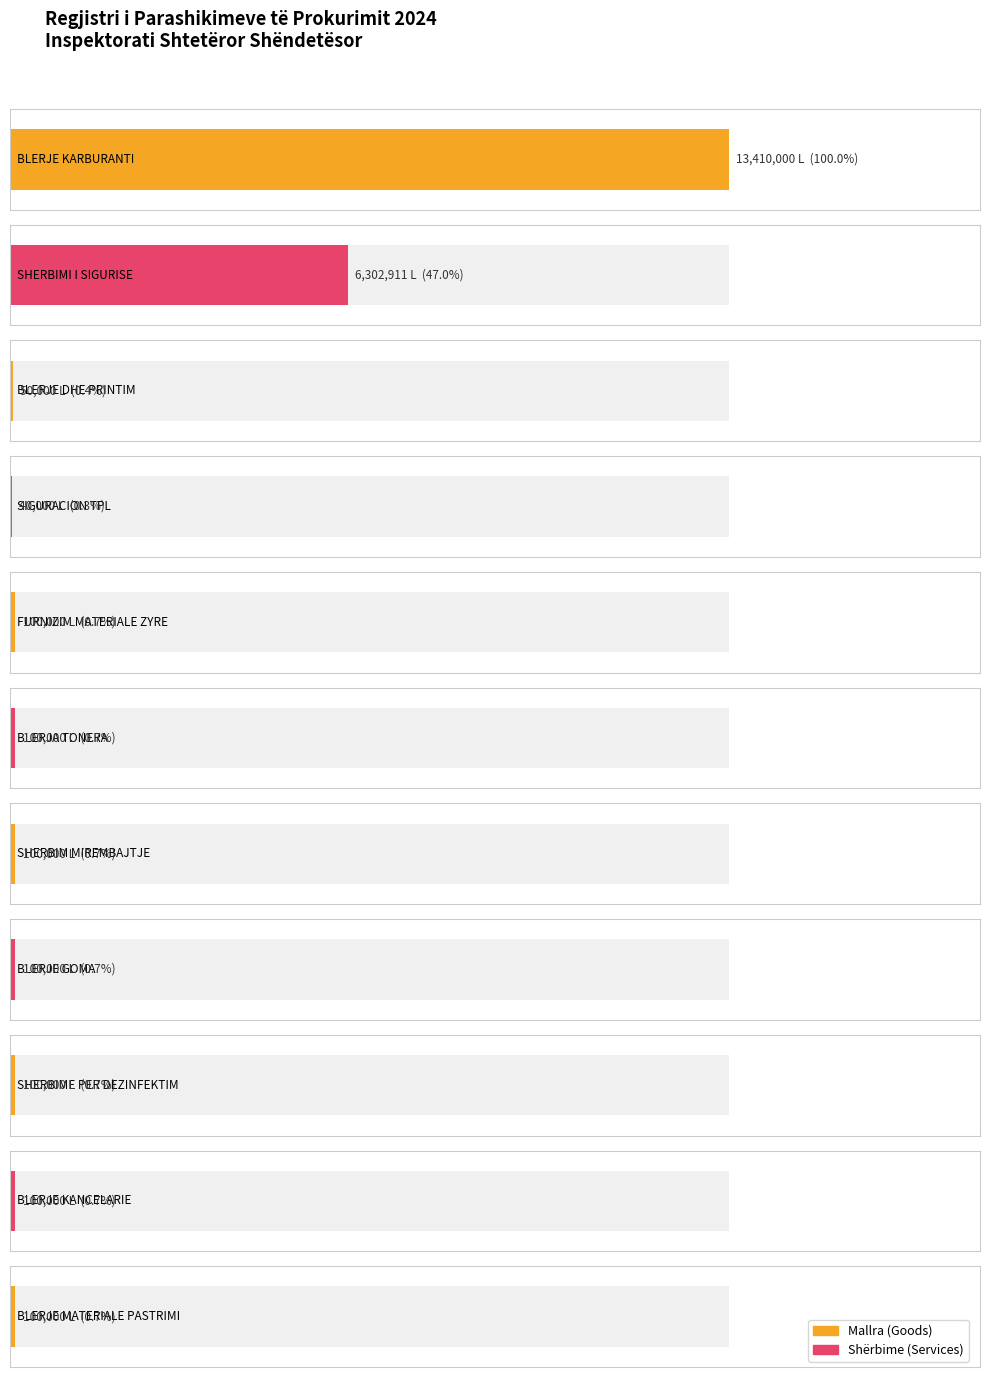

Rank the categories by value from highest to lowest.

BLERJE KARBURANTI, SHERBIMI I SIGURISE, FURNIZIM MATERIALE ZYRE, BLERJA TONERA, SHERBIM MIREMBAJTJE, BLERJE GOMA, SHERBIME PER DEZINFEKTIM, BLERJE KANCELARIE, BLERJE MATERIALE PASTRIMI, BLERJE DHE PRINTIM, SIGURACION TPL